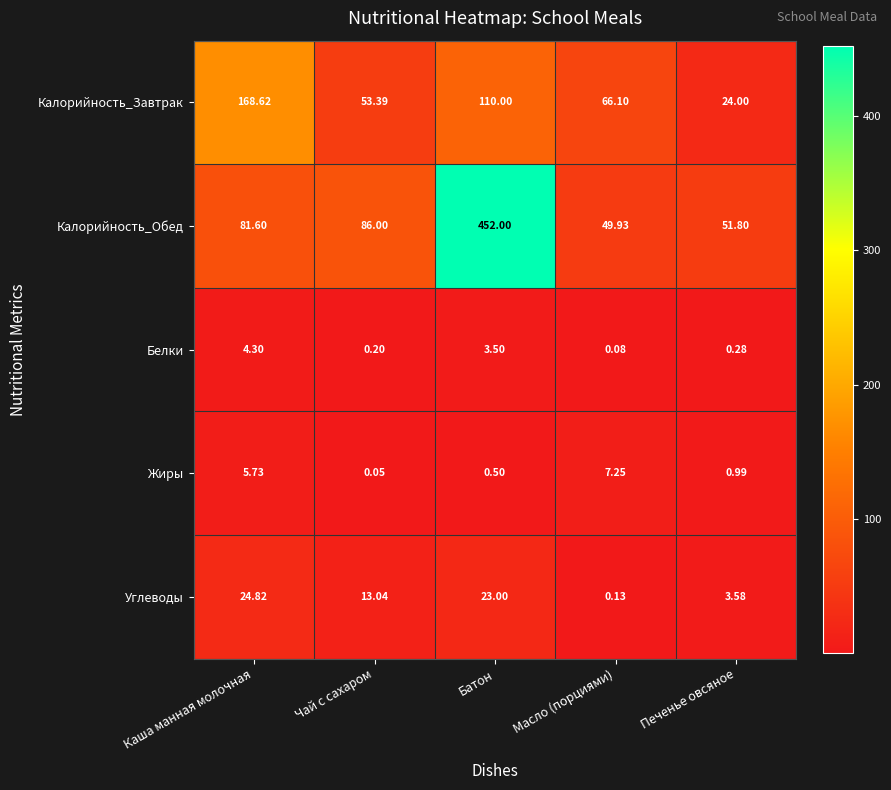

Between Каша манная молочная and Батон, which series saw the biggest shift?

Калорийность_Обед